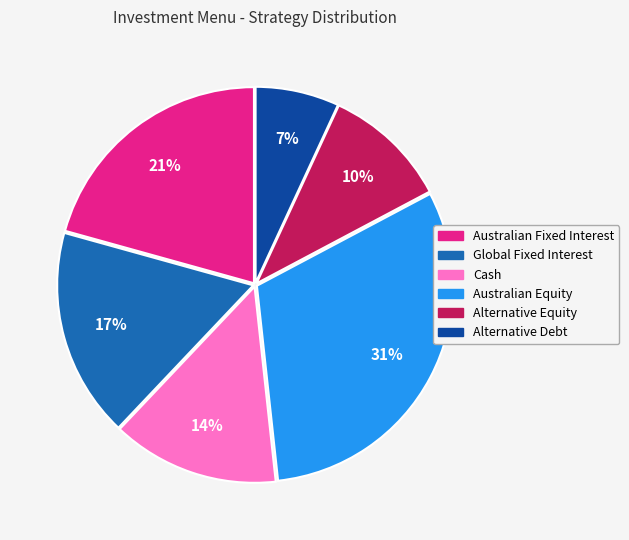

Rank the categories by value from highest to lowest.

Australian Equity, Australian Fixed Interest, Global Fixed Interest, Cash, Alternative Equity, Alternative Debt